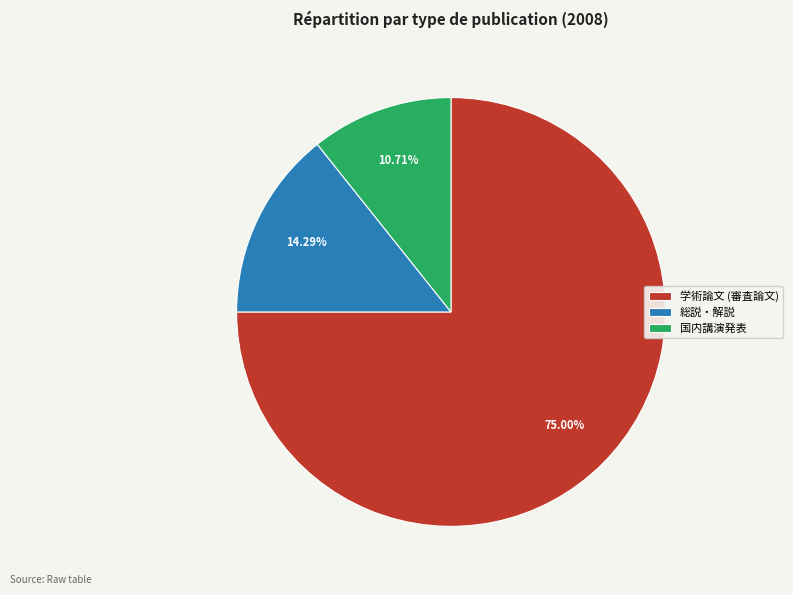

Rank the categories by value from highest to lowest.

学術論文 (審査論文), 総説・解説, 国内講演発表